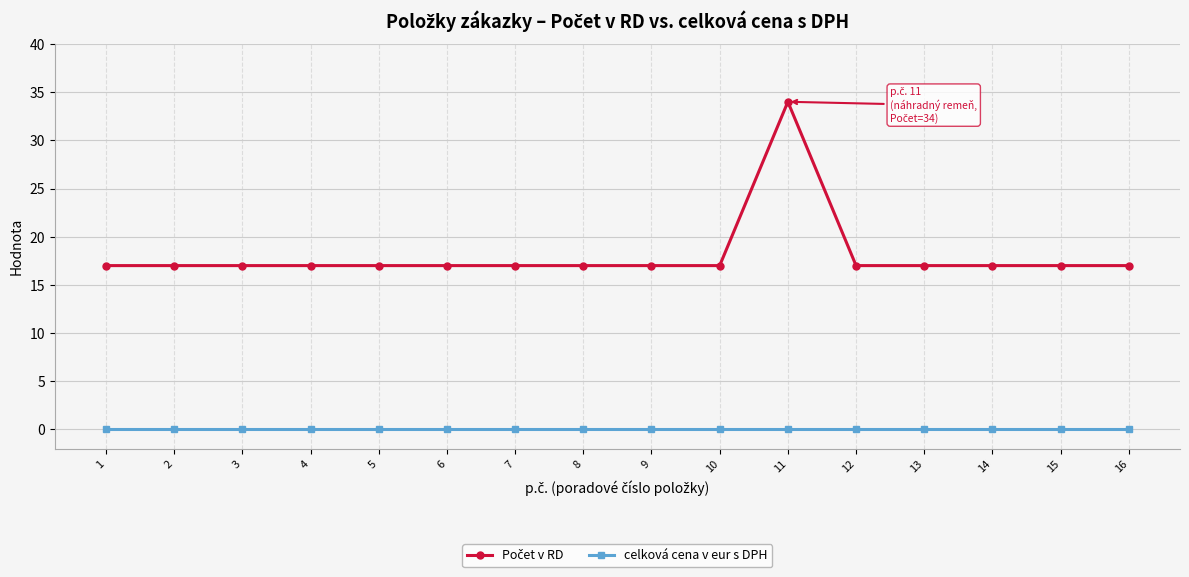

What is the spread (max minus min) of values at 11?

34